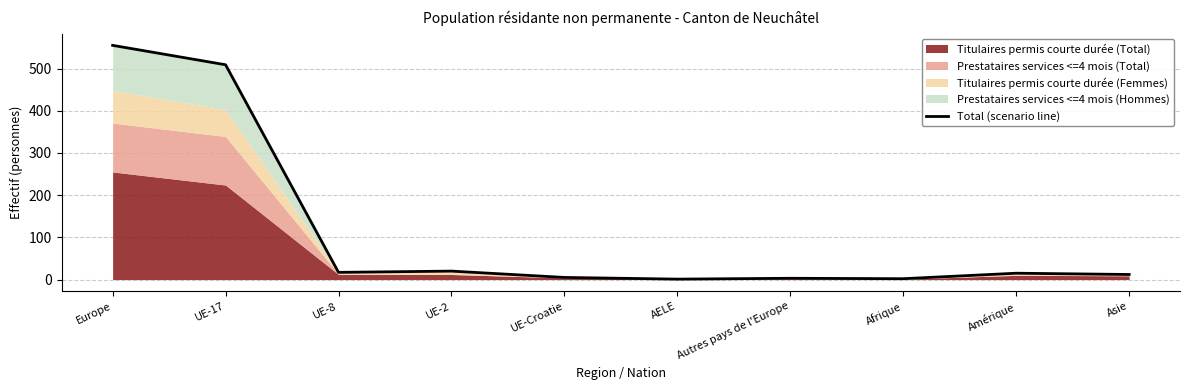

Count the number of categories in the chart.

10